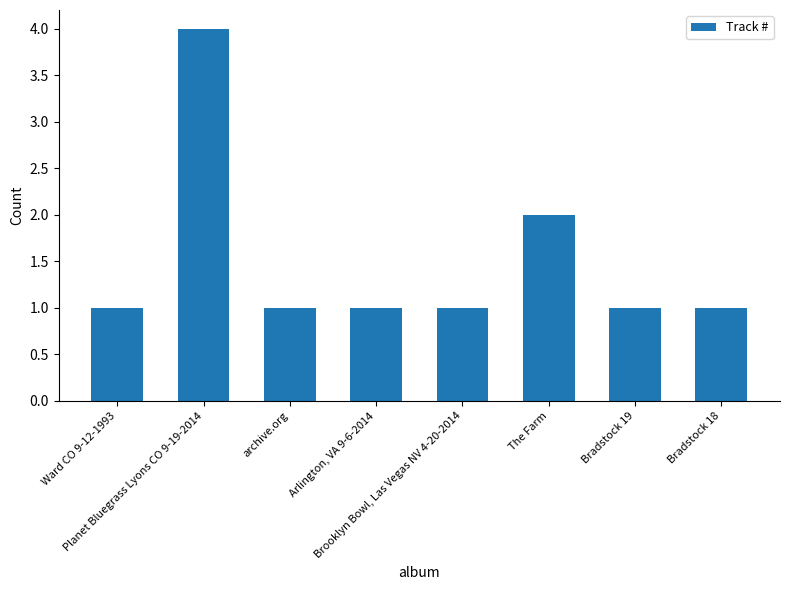

At which category does the chart reach its peak across all series?

Planet Bluegrass Lyons CO 9-19-2014